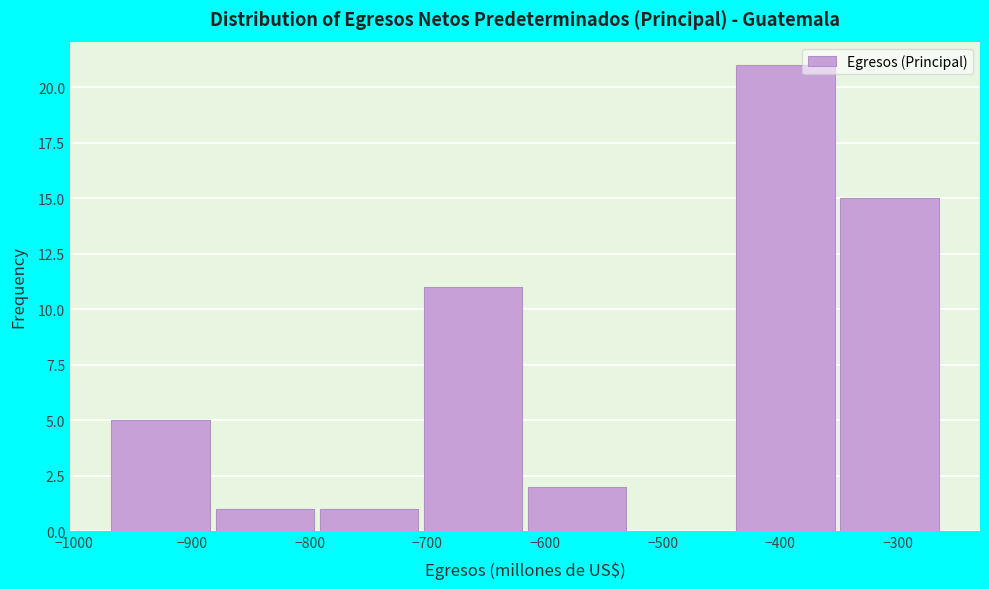

Reading left to right, list every bar in this chart as the range it spans on the x-axis followed by its height. Neither the bar edges nor the heights are printed on the chart, so give them approximately, as read against the axes.

-970 to -880: 5
-880 to -790: 1
-790 to -700: 1
-700 to -610: 11
-610 to -530: 2
-530 to -440: 0
-440 to -350: 21
-350 to -260: 15